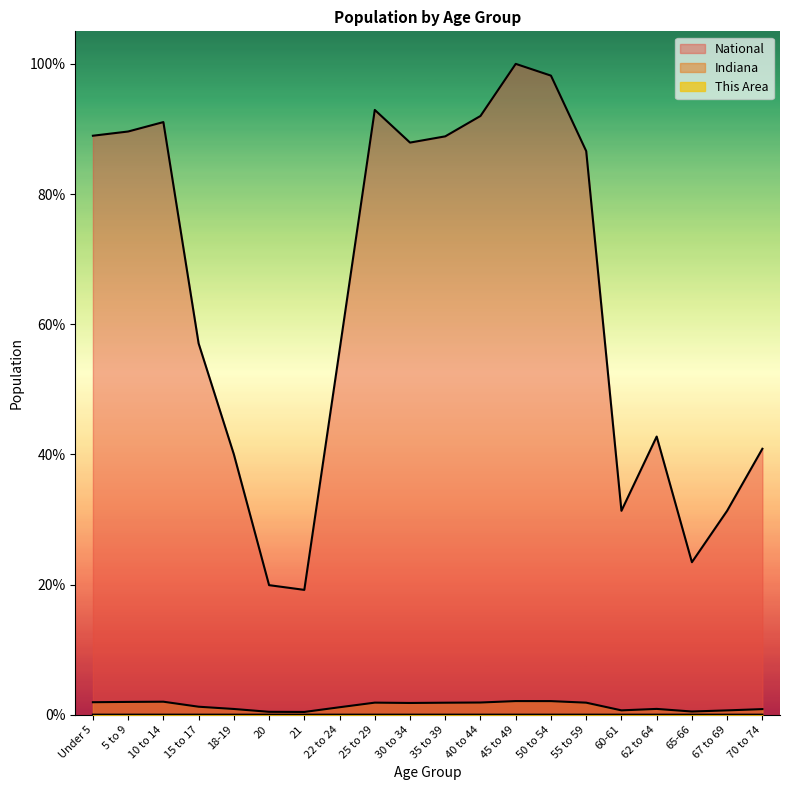

At which label does National reach its minimum?

21